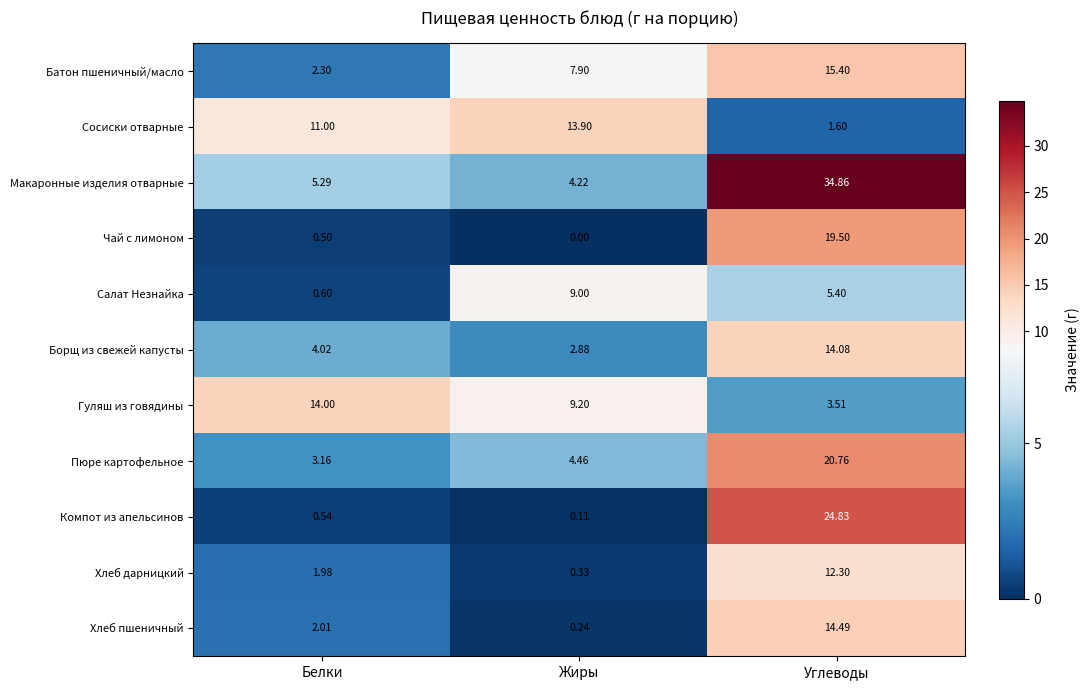

Rank the series by their maximum value, from highest to lowest.

Макаронные изделия отварные, Компот из апельсинов, Пюре картофельное, Чай с лимоном, Батон пшеничный/масло, Хлеб пшеничный, Борщ из свежей капусты, Гуляш из говядины, Сосиски отварные, Хлеб дарницкий, Салат Незнайка